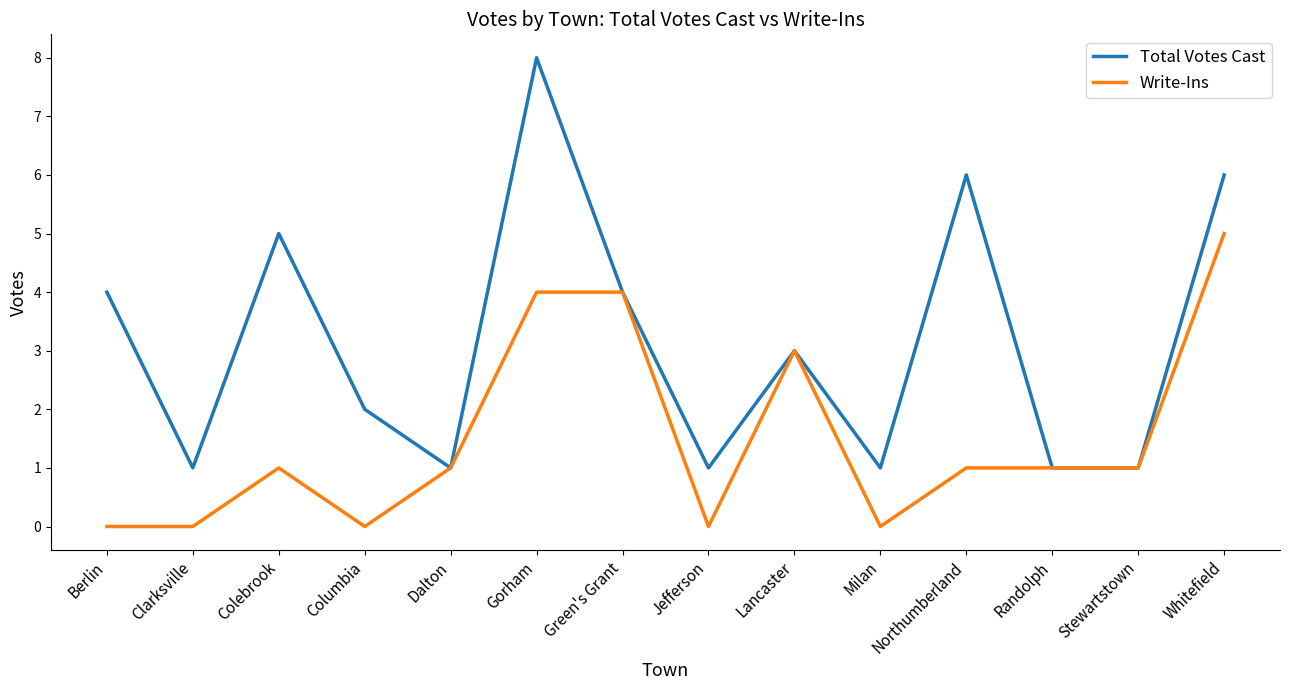

What is the total value across all series at Milan?

1